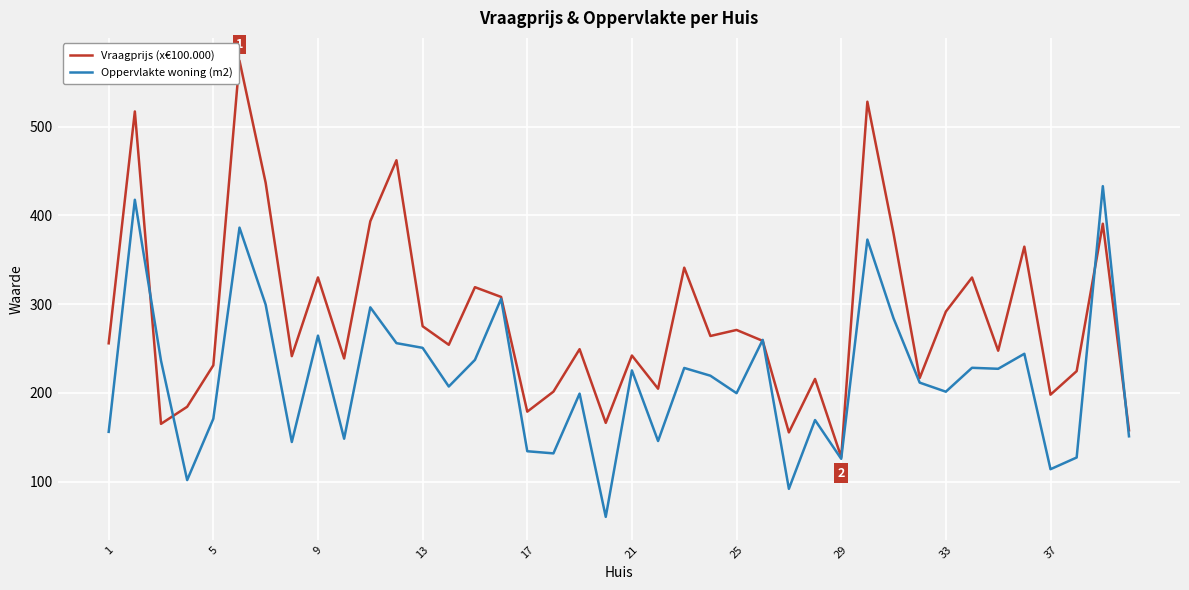

Which series has the widest spread of values?

Vraagprijs (x€100.000)